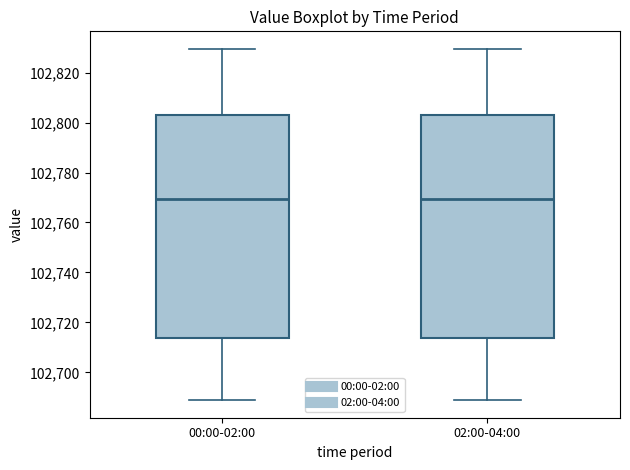

Where does the lower whisker of the box for 00:00-02:00 end on the y-axis? The values are not printed on the chart, so give them approximately, as read against the axis.

102688